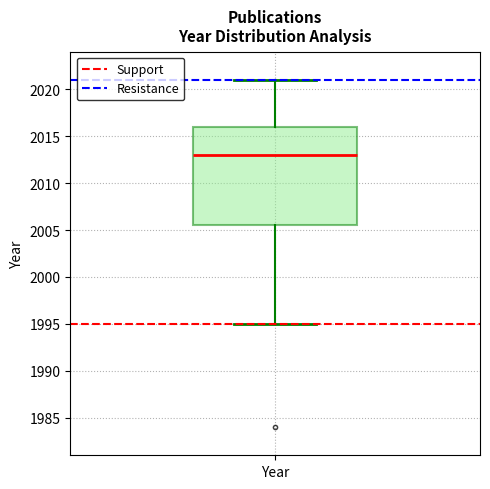

Read this box plot against the y-axis: the position of the median line, the range covered by the box, and the ends of both whiskers. The values are not printed on the chart, so give them approximately, as read against the axis.

median 2013.0, box 2005.5 to 2016.0, whiskers 1995.0 to 2021.0